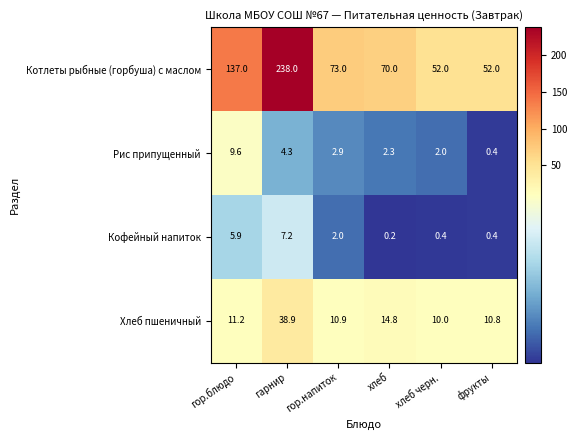

Between хлеб and хлеб черн., which series saw the biggest shift?

Котлеты рыбные (горбуша) с маслом